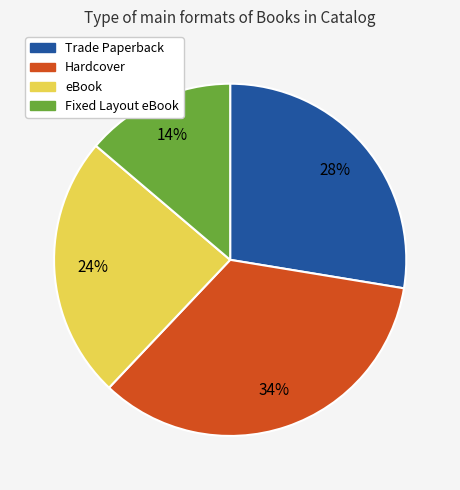

Do Trade Paperback and Hardcover together represent more than half of the pie?

Yes